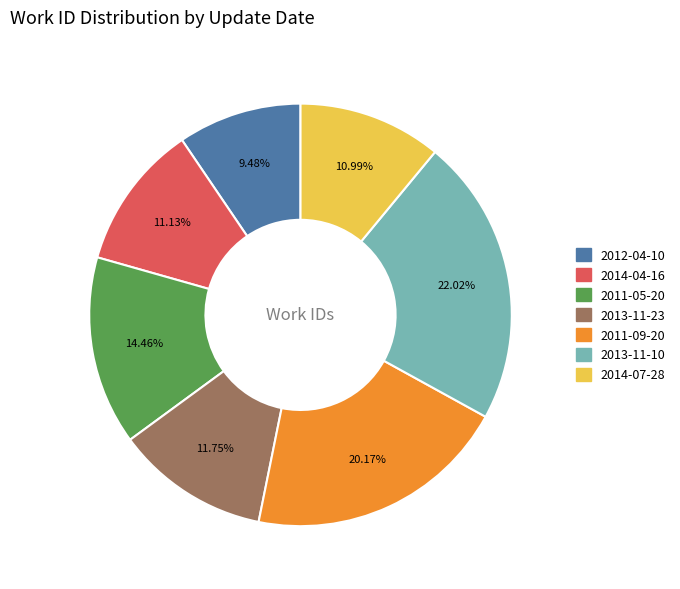

To the nearest percent, what portion does 2011-05-20 represent?

14%